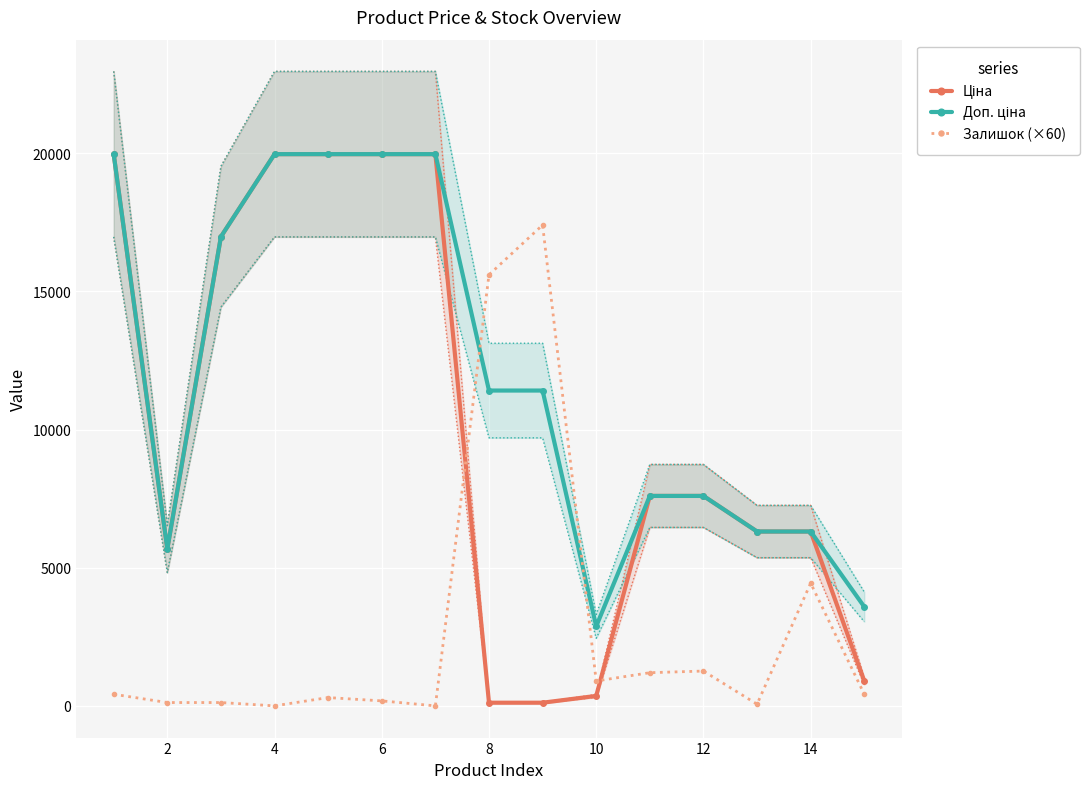

Rank the series by their maximum value, from highest to lowest.

Ціна, Доп. ціна, Залишок (×60)